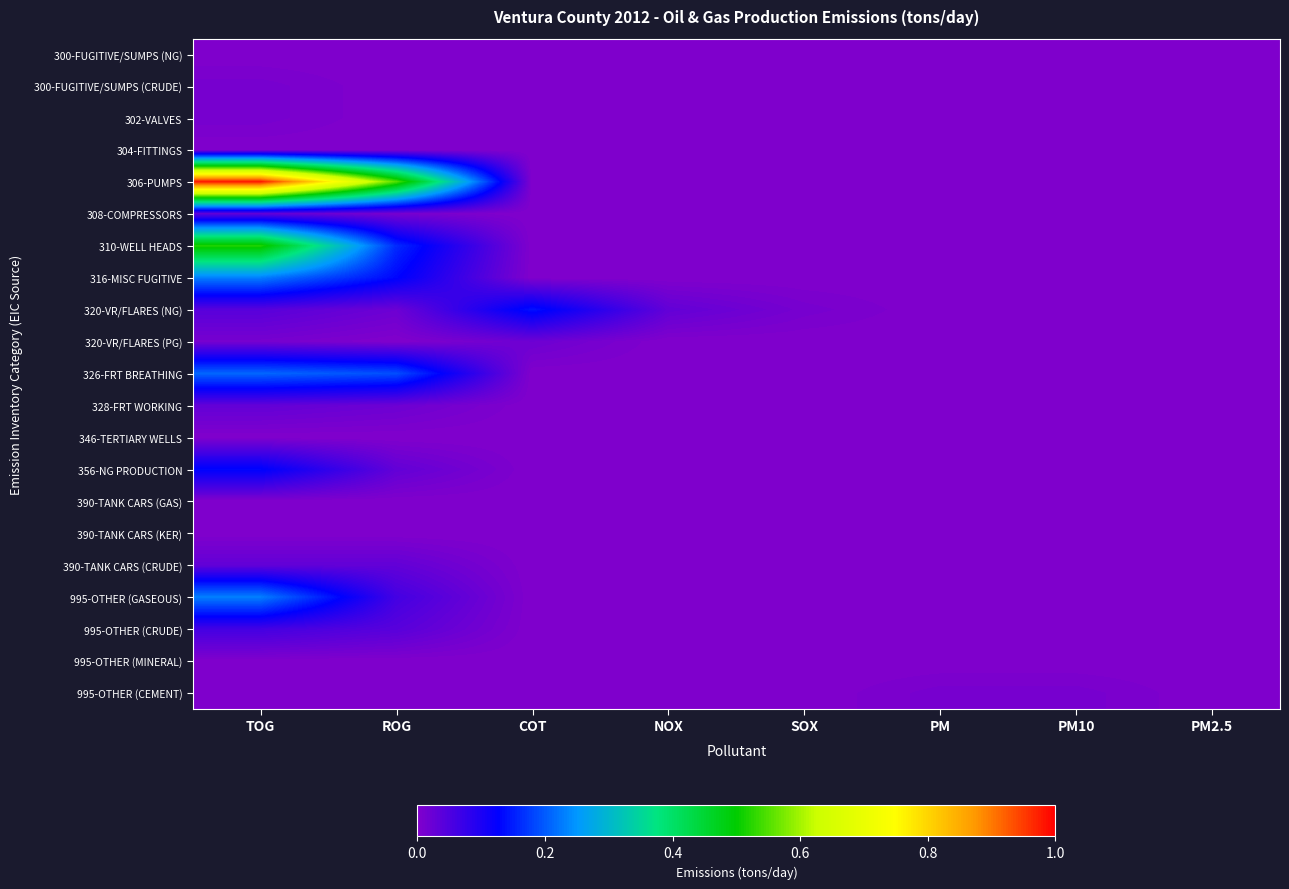

Reading left to right, what are all the values shown in this chart?

300-FUGITIVE/SUMPS (NG): TOG=0.0	ROG=0.0	COT=0.0	NOX=0.0	SOX=0.0	PM=0.0	PM10=0.0	PM2.5=0.0
300-FUGITIVE/SUMPS (CRUDE): TOG=0.0	ROG=0.0	COT=0.0	NOX=0.0	SOX=0.0	PM=0.0	PM10=0.0	PM2.5=0.0
302-VALVES: TOG=0.0	ROG=0.0	COT=0.0	NOX=0.0	SOX=0.0	PM=0.0	PM10=0.0	PM2.5=0.0
304-FITTINGS: TOG=0.0	ROG=0.0	COT=0.0	NOX=0.0	SOX=0.0	PM=0.0	PM10=0.0	PM2.5=0.0
306-PUMPS: TOG=1.0	ROG=0.6	COT=0.0	NOX=0.0	SOX=0.0	PM=0.0	PM10=0.0	PM2.5=0.0
308-COMPRESSORS: TOG=0.0	ROG=0.0	COT=0.0	NOX=0.0	SOX=0.0	PM=0.0	PM10=0.0	PM2.5=0.0
310-WELL HEADS: TOG=0.5	ROG=0.2	COT=0.0	NOX=0.0	SOX=0.0	PM=0.0	PM10=0.0	PM2.5=0.0
316-MISC FUGITIVE: TOG=0.2	ROG=0.1	COT=0.0	NOX=0.0	SOX=0.0	PM=0.0	PM10=0.0	PM2.5=0.0
320-VR/FLARES (NG): TOG=0.0	ROG=0.0	COT=0.1	NOX=0.0	SOX=0.0	PM=0.0	PM10=0.0	PM2.5=0.0
320-VR/FLARES (PG): TOG=0.0	ROG=0.0	COT=0.0	NOX=0.0	SOX=0.0	PM=0.0	PM10=0.0	PM2.5=0.0
326-FRT BREATHING: TOG=0.2	ROG=0.2	COT=0.0	NOX=0.0	SOX=0.0	PM=0.0	PM10=0.0	PM2.5=0.0
328-FRT WORKING: TOG=0.0	ROG=0.0	COT=0.0	NOX=0.0	SOX=0.0	PM=0.0	PM10=0.0	PM2.5=0.0
346-TERTIARY WELLS: TOG=0.0	ROG=0.0	COT=0.0	NOX=0.0	SOX=0.0	PM=0.0	PM10=0.0	PM2.5=0.0
356-NG PRODUCTION: TOG=0.1	ROG=0.0	COT=0.0	NOX=0.0	SOX=0.0	PM=0.0	PM10=0.0	PM2.5=0.0
390-TANK CARS (GAS): TOG=0.0	ROG=0.0	COT=0.0	NOX=0.0	SOX=0.0	PM=0.0	PM10=0.0	PM2.5=0.0
390-TANK CARS (KER): TOG=0.0	ROG=0.0	COT=0.0	NOX=0.0	SOX=0.0	PM=0.0	PM10=0.0	PM2.5=0.0
390-TANK CARS (CRUDE): TOG=0.0	ROG=0.0	COT=0.0	NOX=0.0	SOX=0.0	PM=0.0	PM10=0.0	PM2.5=0.0
995-OTHER (GASEOUS): TOG=0.2	ROG=0.1	COT=0.0	NOX=0.0	SOX=0.0	PM=0.0	PM10=0.0	PM2.5=0.0
995-OTHER (CRUDE): TOG=0.1	ROG=0.0	COT=0.0	NOX=0.0	SOX=0.0	PM=0.0	PM10=0.0	PM2.5=0.0
995-OTHER (MINERAL): TOG=0.0	ROG=0.0	COT=0.0	NOX=0.0	SOX=0.0	PM=0.0	PM10=0.0	PM2.5=0.0
995-OTHER (CEMENT): TOG=0.0	ROG=0.0	COT=0.0	NOX=0.0	SOX=0.0	PM=0.0	PM10=0.0	PM2.5=0.0